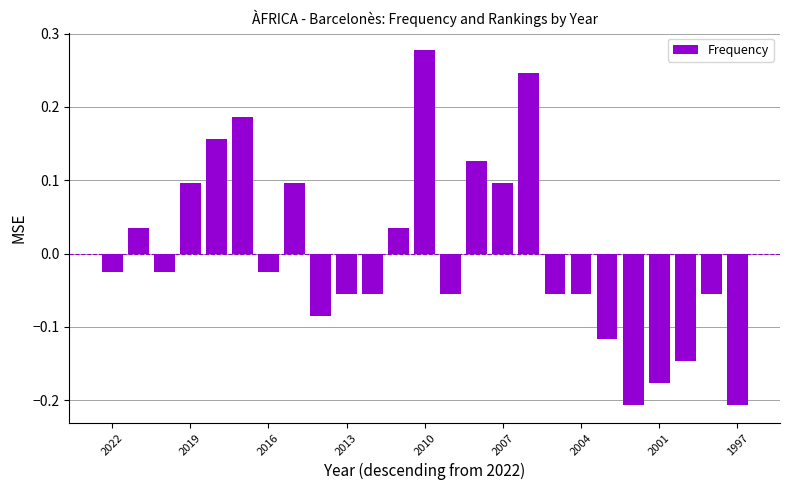

What is the difference between the maximum and minimum values?

0.5